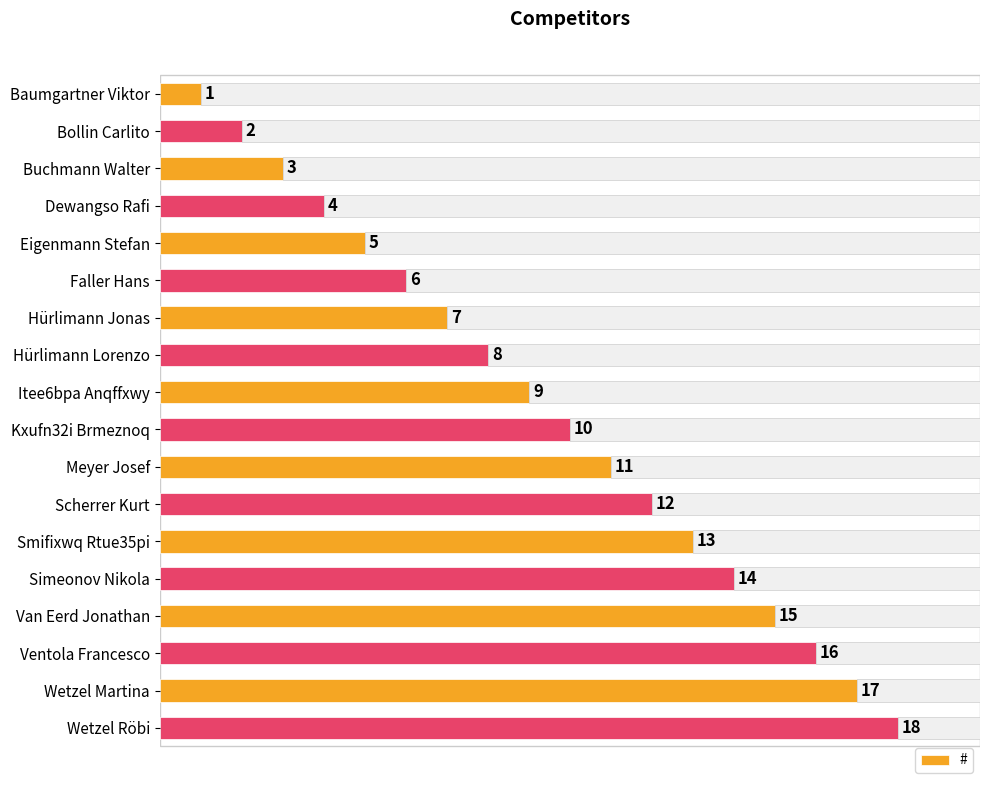

At which label is # closest to 9?

Itee6bpa Anqffxwy